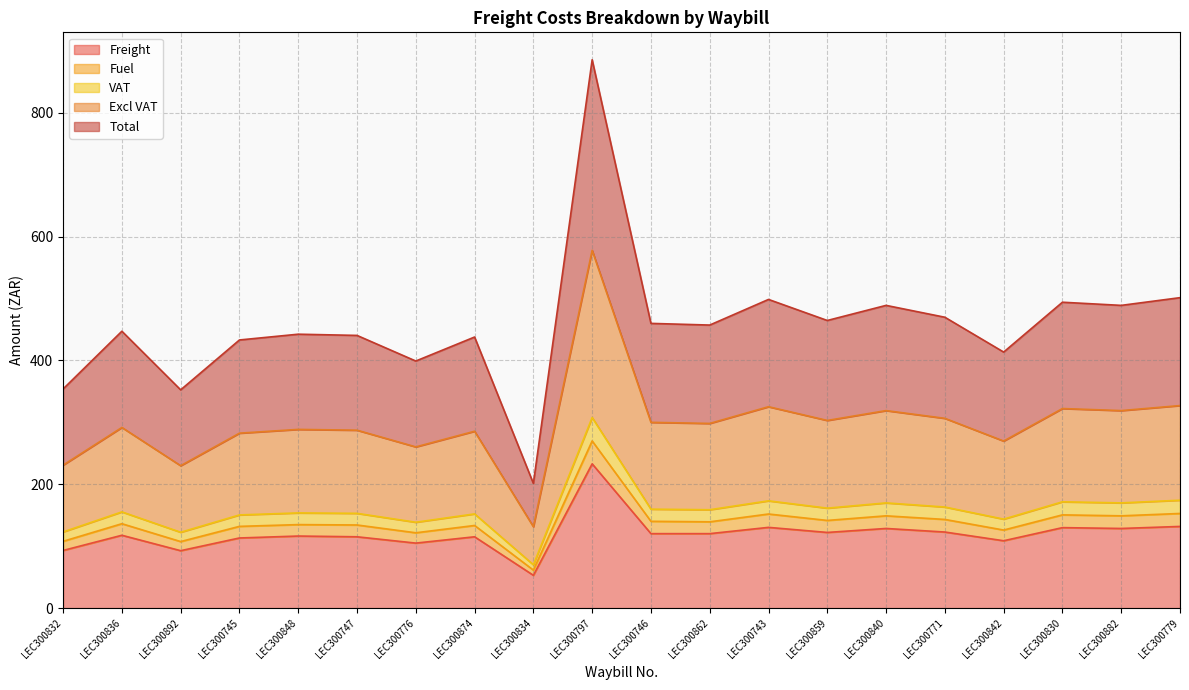

Where is Total nearest to the value 543?

LEC300779